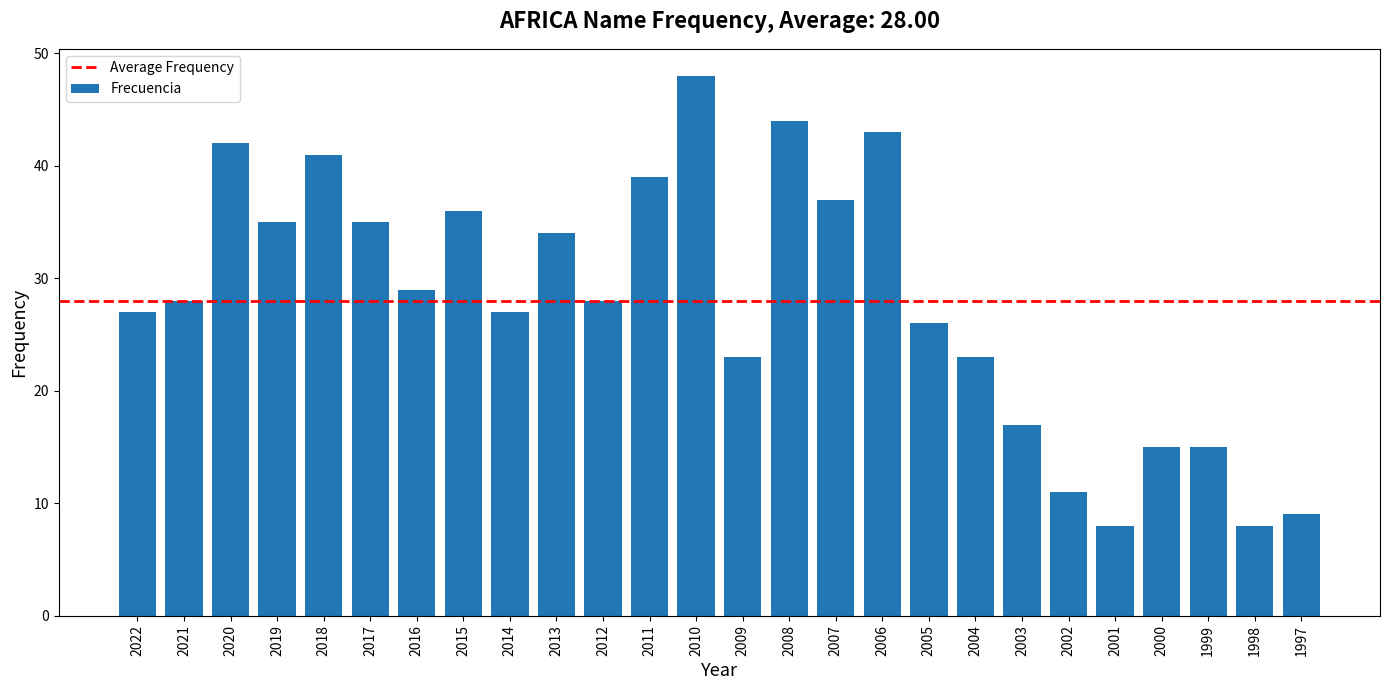

Reading right to left, list all the values displayed in this chart.

9	8	15	15	8	11	17	23	26	43	37	44	23	48	39	28	34	27	36	29	35	41	35	42	28	27